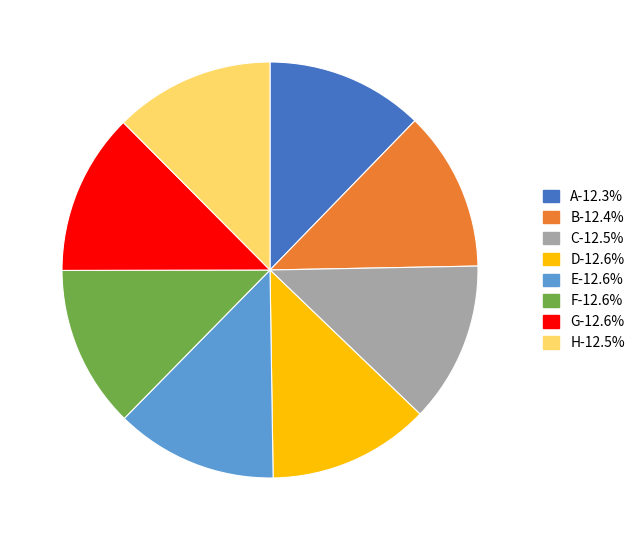

Do C and A together represent more than half of the pie?

No